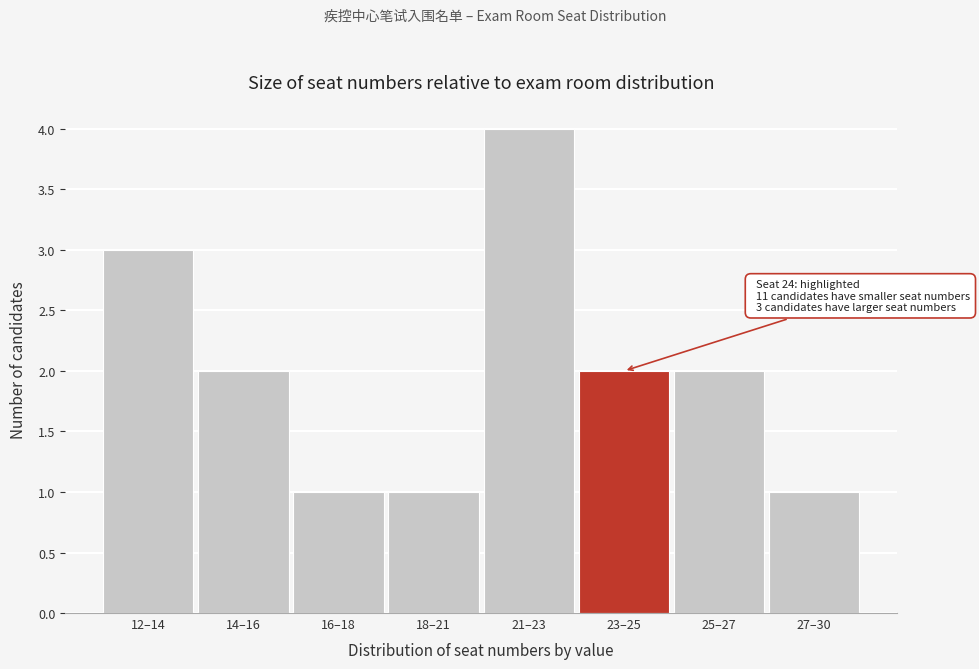

Reading left to right, list all the values displayed in this chart.

12–14=3	14–16=2	16–18=1	18–21=1	21–23=4	23–25=2	25–27=2	27–30=1